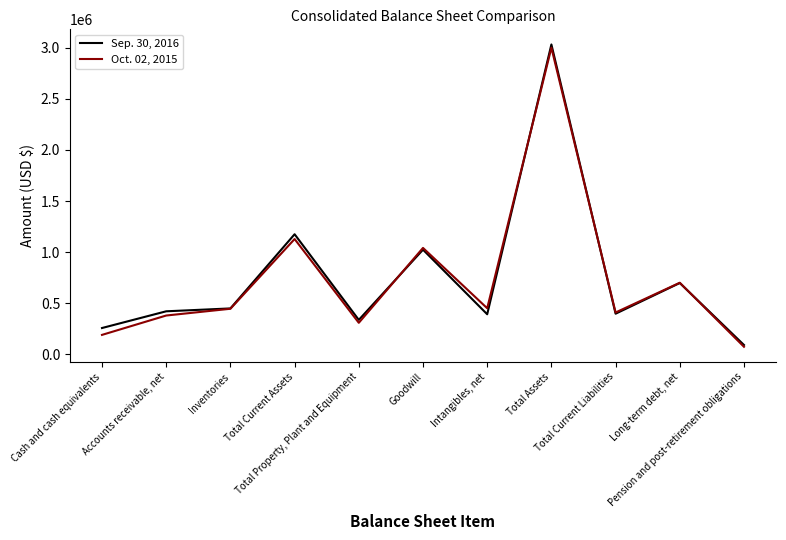

True or false: Sep. 30, 2016 has more than 2 interior local peaks.

True